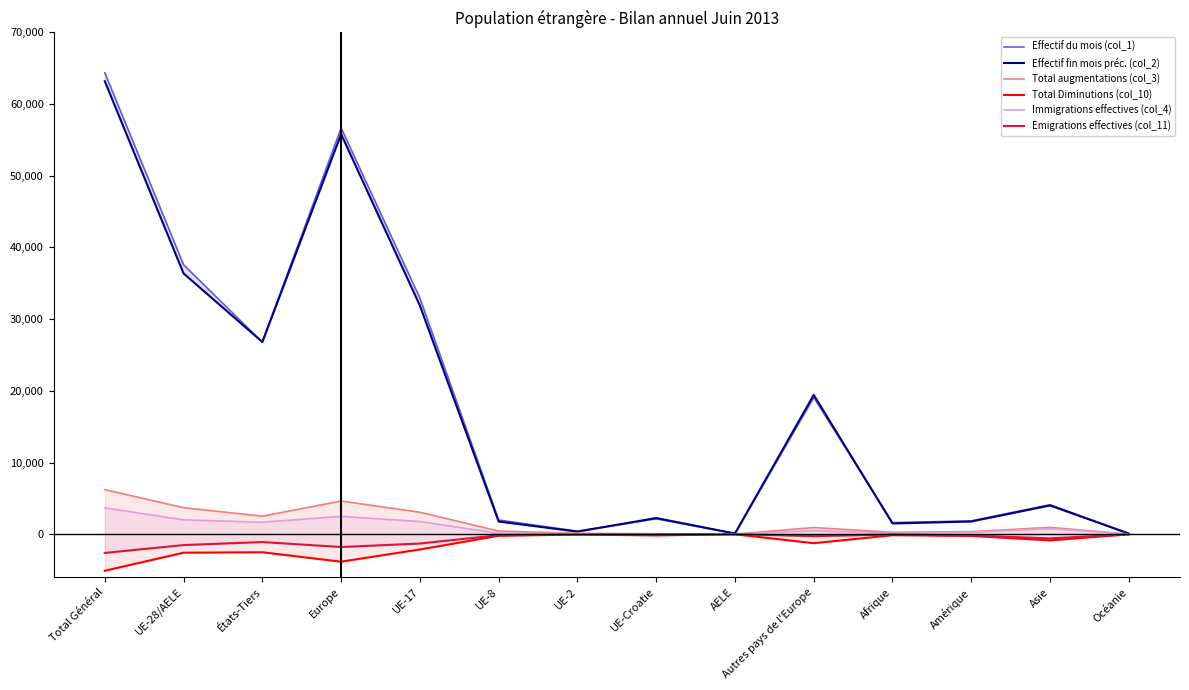

Reading left to right, transcribe all the data shown in this chart.

Effectif du mois (col_1): 64368	37584	26784	56666	32936	1976	424	2148	100	19082	1620	1854	4118	91
Effectif fin mois préc. (col_2): 63192	36375	26817	55807	31897	1769	359	2257	93	19432	1494	1772	4009	86
Total augmentations (col_3): 6217	3698	2519	4625	3068	434	123	55	18	927	264	357	951	16
Total Diminutions (col_10): -5099	-2579	-2520	-3835	-2132	-219	-49	-168	-11	-1256	-141	-241	-862	-14
Immigrations effectives (col_4): 3672	2001	1671	2490	1766	125	74	22	14	489	116	272	780	14
Emigrations effectives (col_11): -2613	-1517	-1096	-1789	-1302	-143	-33	-31	-8	-272	-49	-176	-587	-12